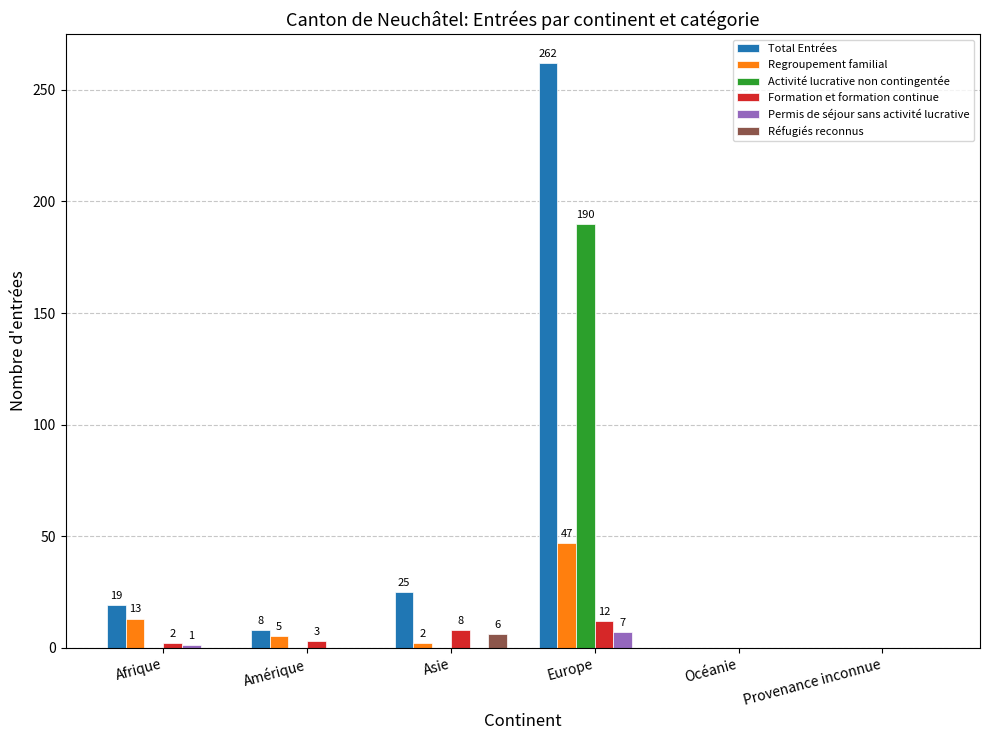

Is the value of Regroupement familial at Afrique greater than the value of Total Entrées at Asie?

No